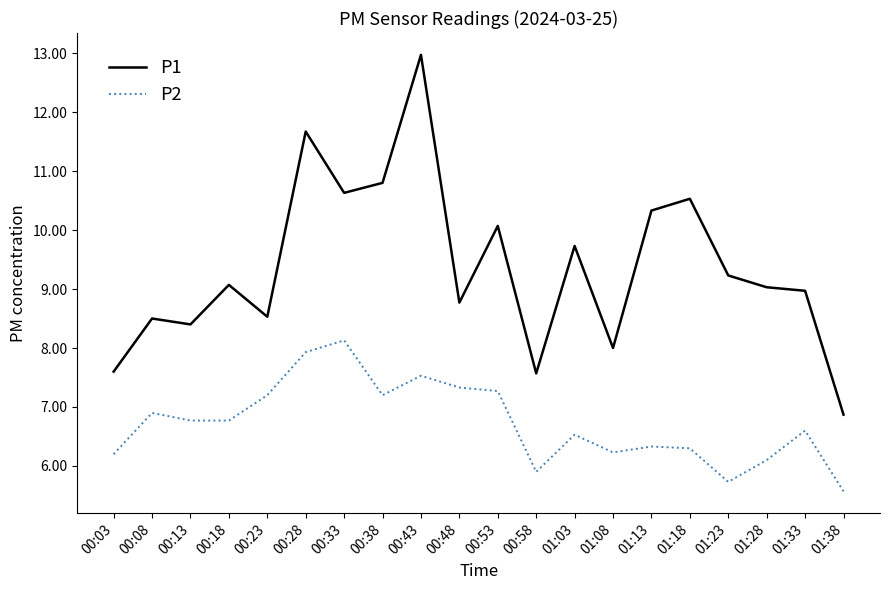

What is the difference between the maximum and minimum values in the P1 series?

6.1